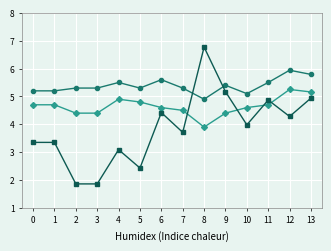

What is the total value across all series at 8?

15.6